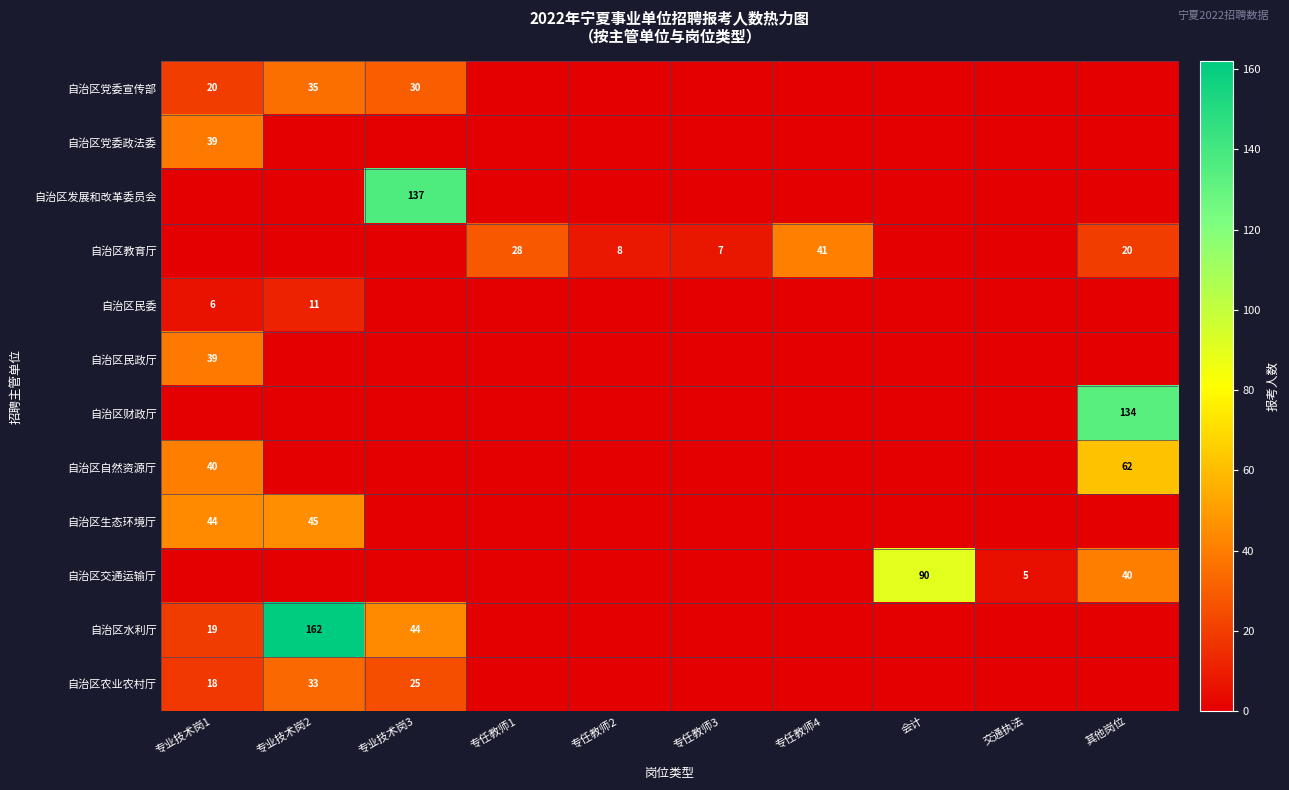

Which series has the widest spread of values?

自治区水利厅